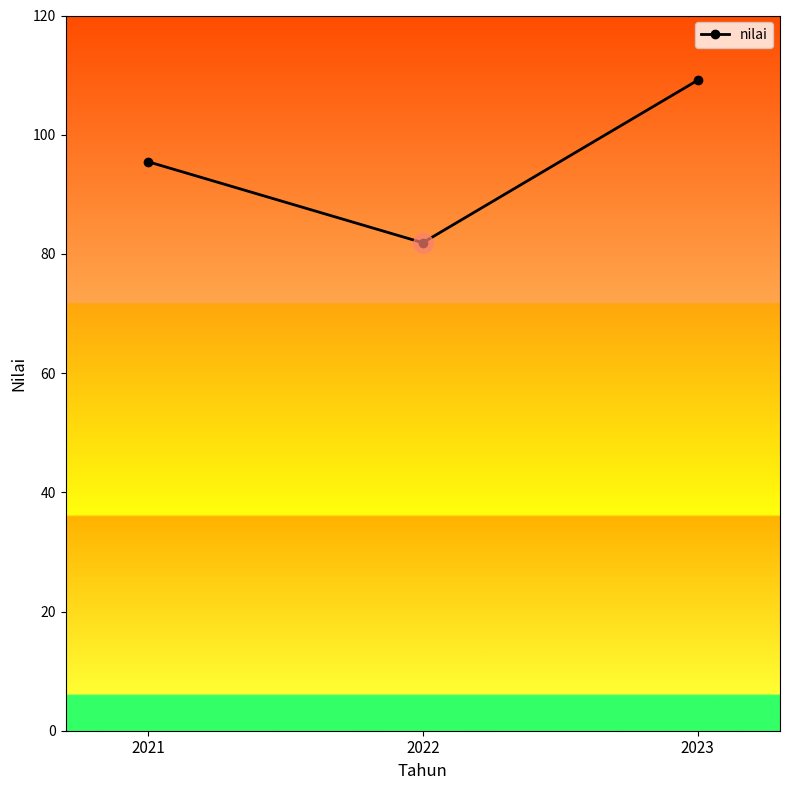

Is it true that the value at 2022 is 81.9?

True